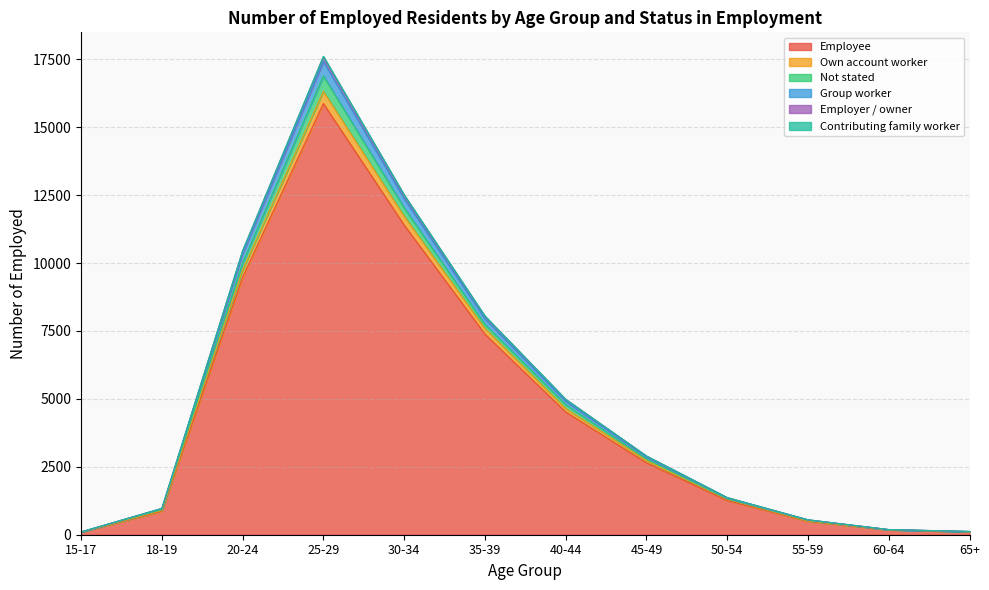

At which category is the sum across all series the highest?

25-29